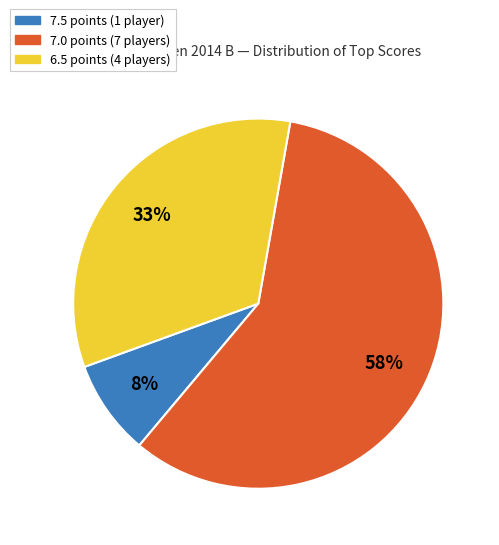

Is there a majority slice in this chart?

Yes